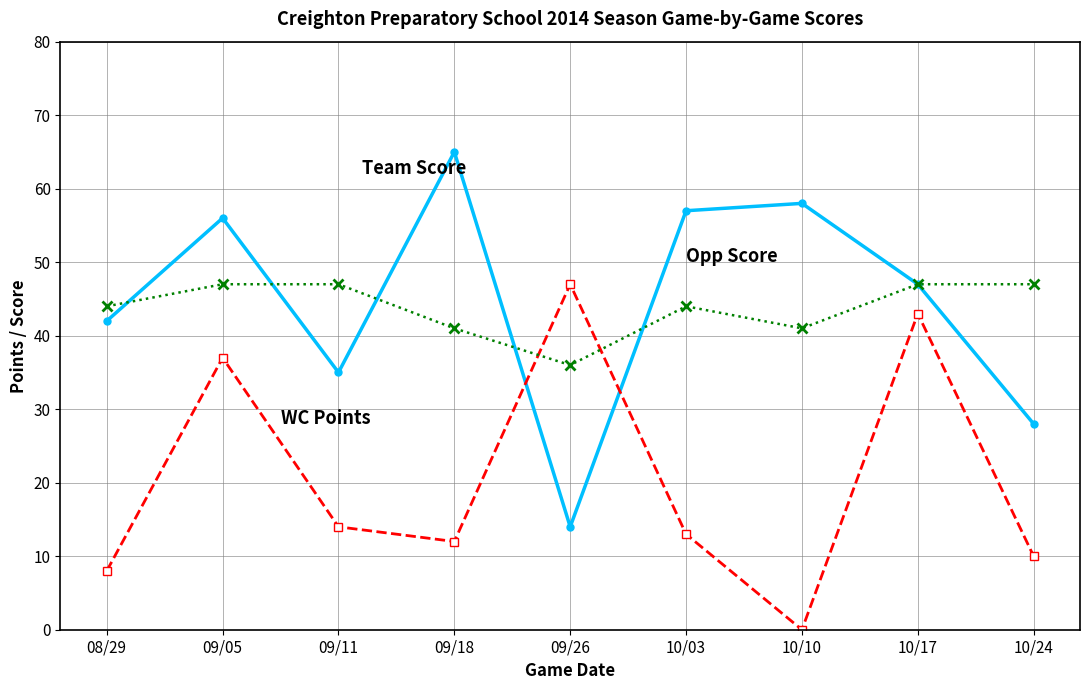

What is the label of the 1st point from the right?

10/24